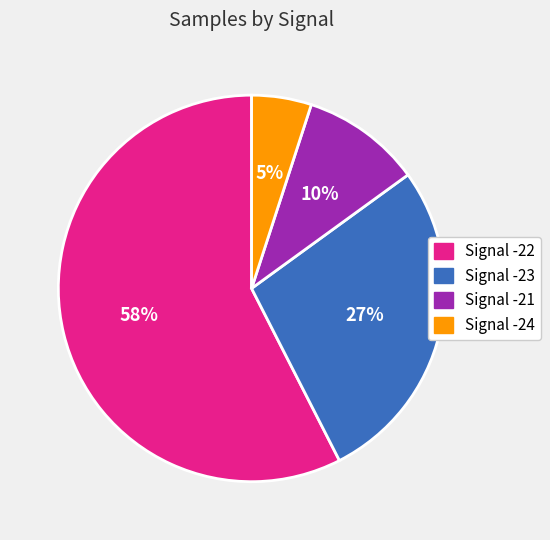

Does any single category account for the majority?

Yes